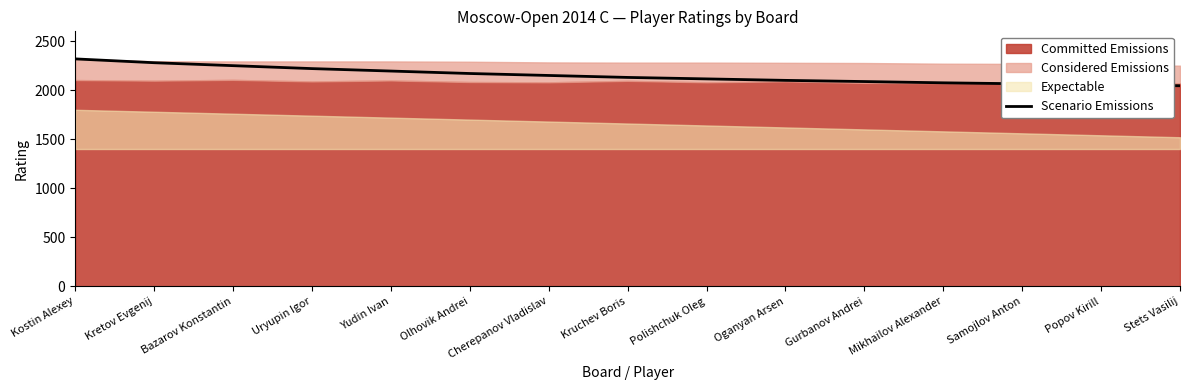

What is the change in value from Olhovik Andrei to Polishchuk Oleg?

-55